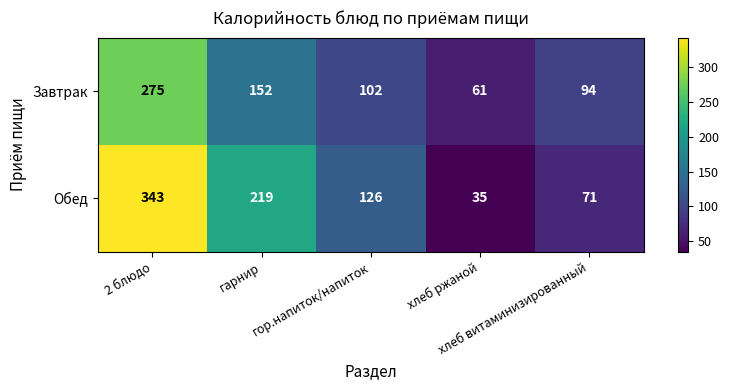

What is the difference between the second highest and minimum values in the Обед series?

184